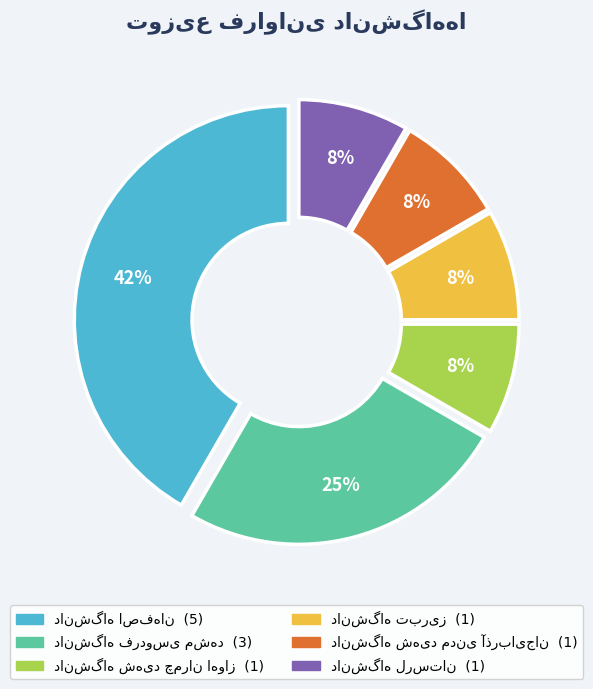

To the nearest percent, what is the combined percentage of دانشگاه شهید چمران اهواز and دانشگاه لرستان?

17%